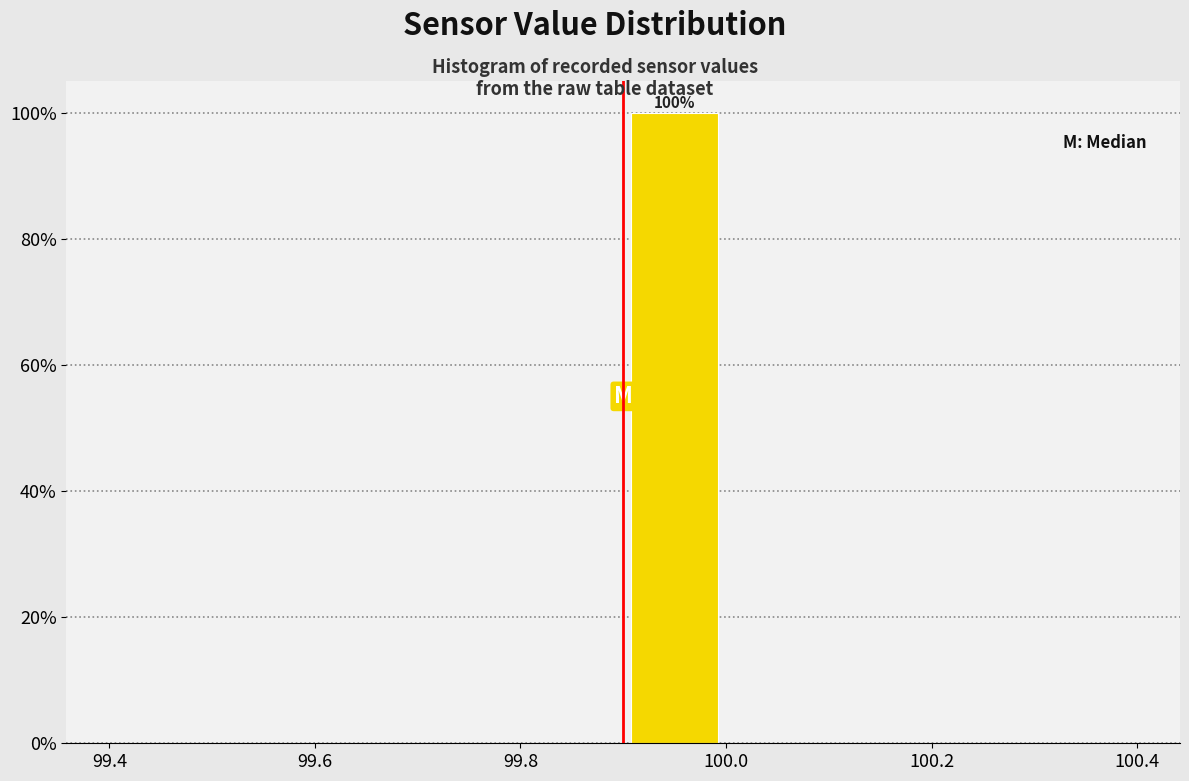

Over which range of the x-axis is the bar tallest?

99.9 to 100.0